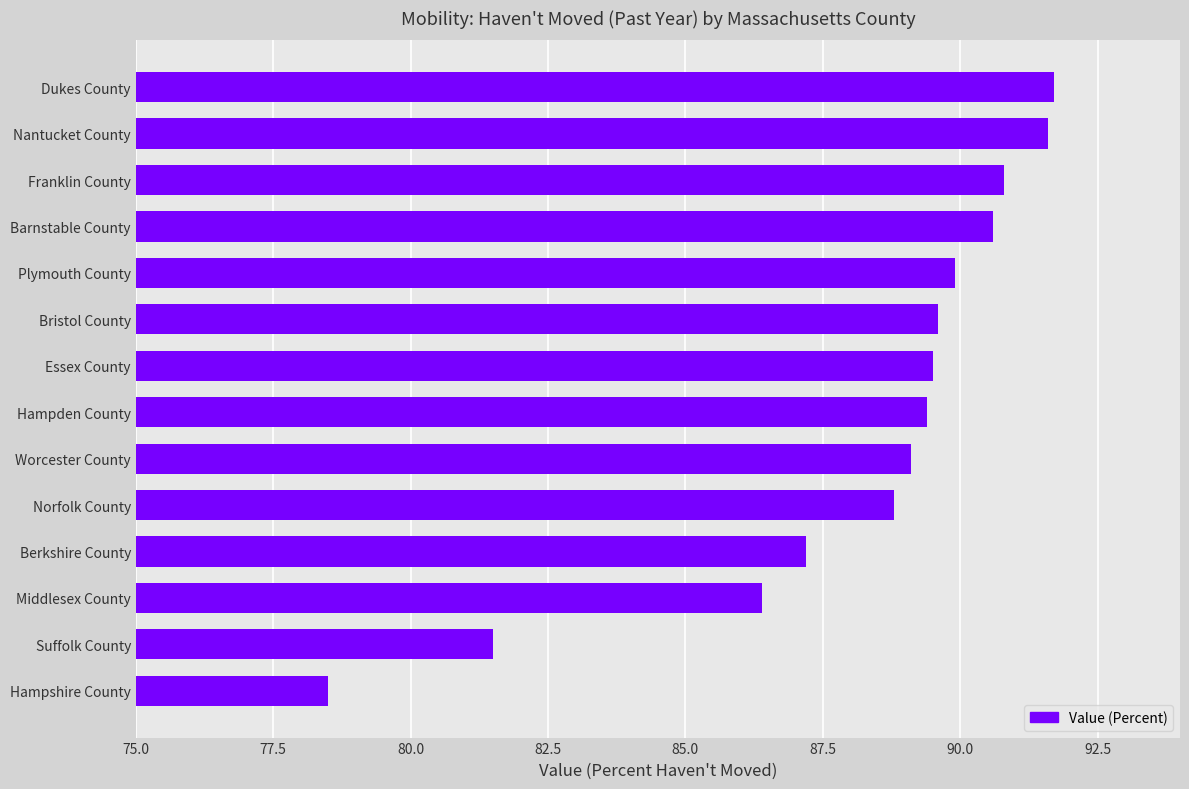

Does the chart contain stacked bars?

No